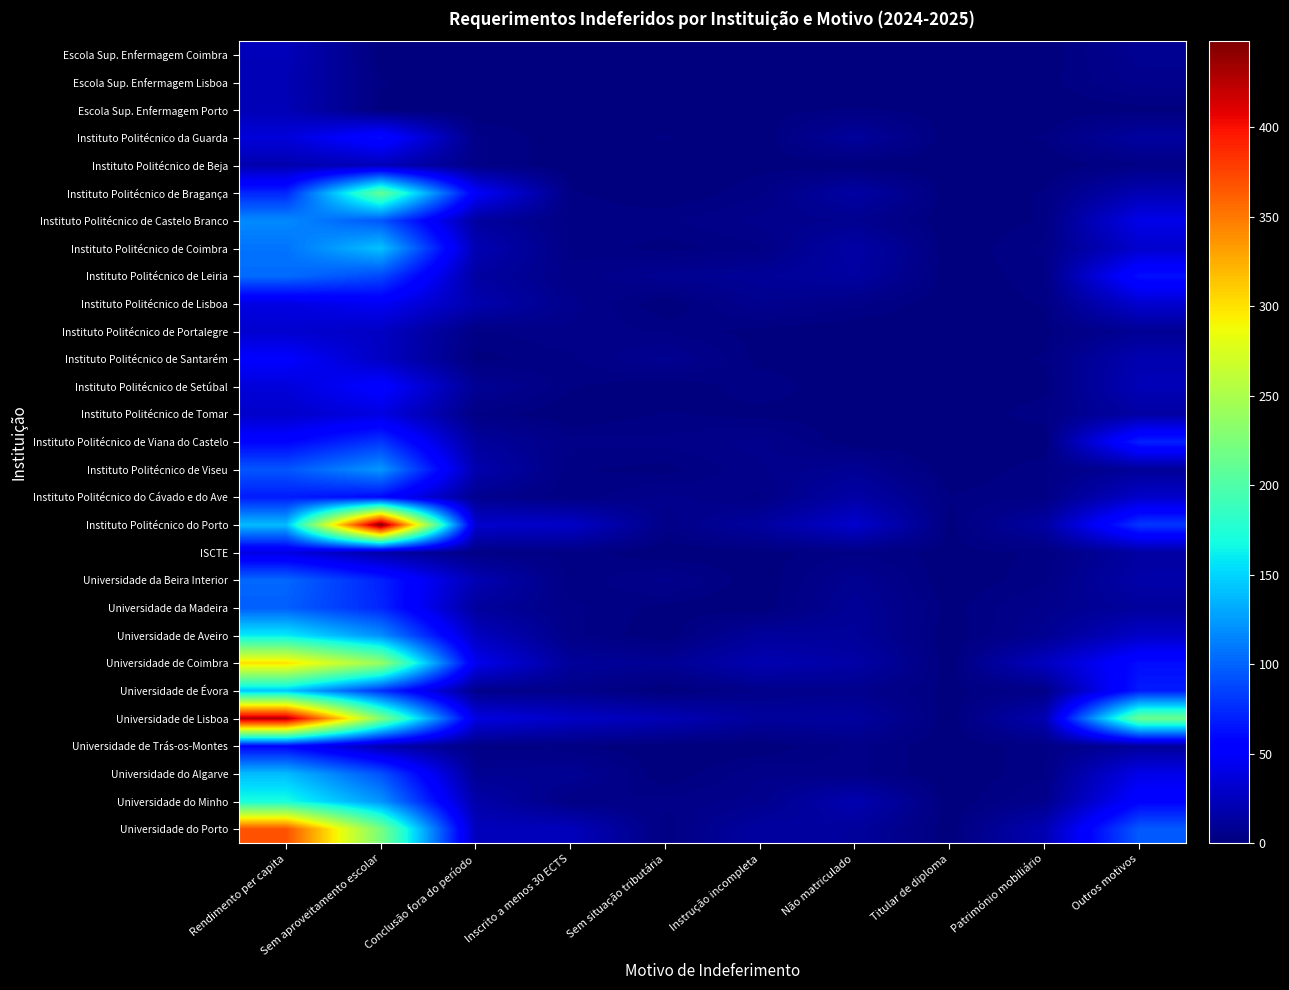

Which series has the widest spread of values?

Instituto Politécnico do Porto